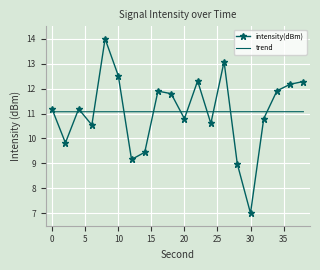

Which series has the largest range (max minus min)?

intensity(dBm)